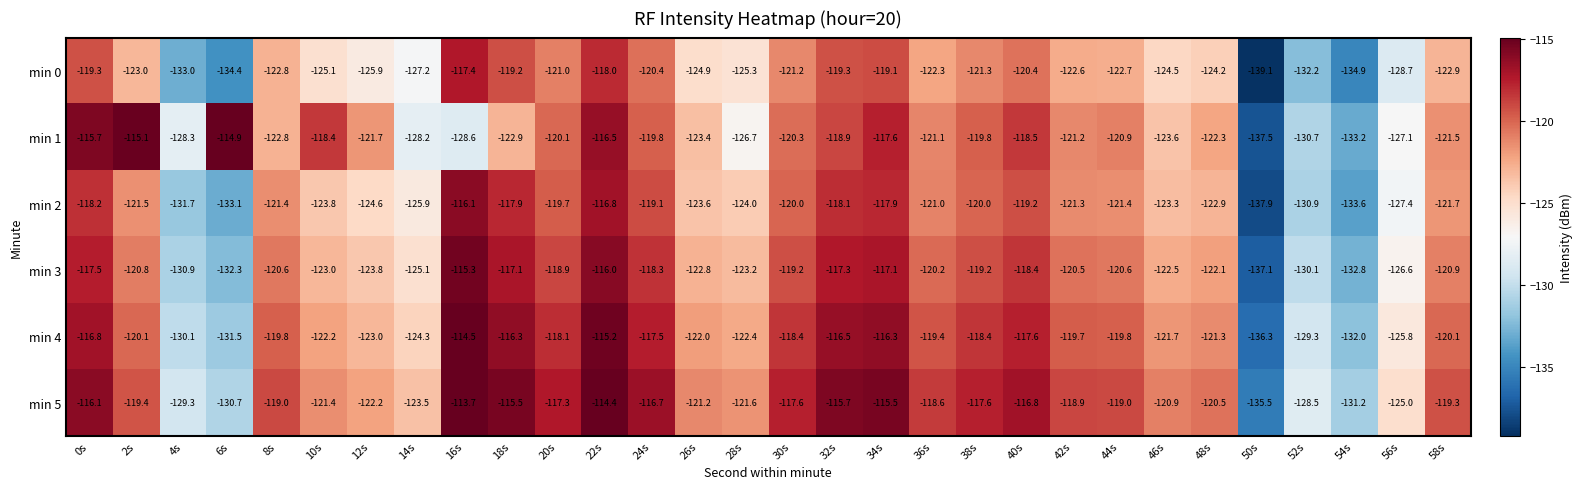

Is it true that min 3 equals -126.6 at 56s?

True